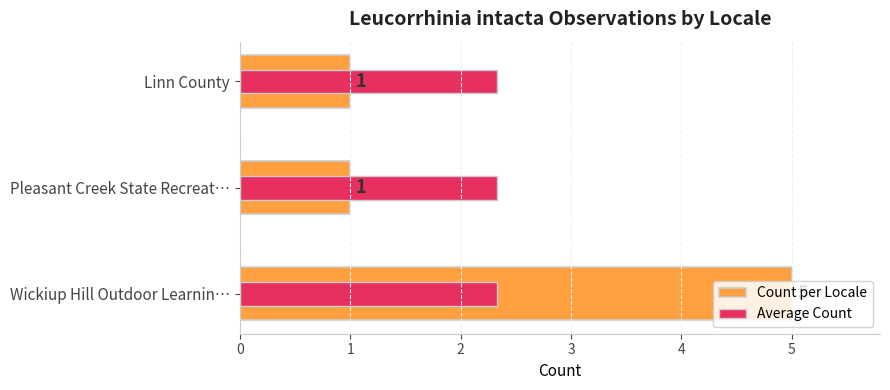

What is the average value of the Count per Locale series?

2.3